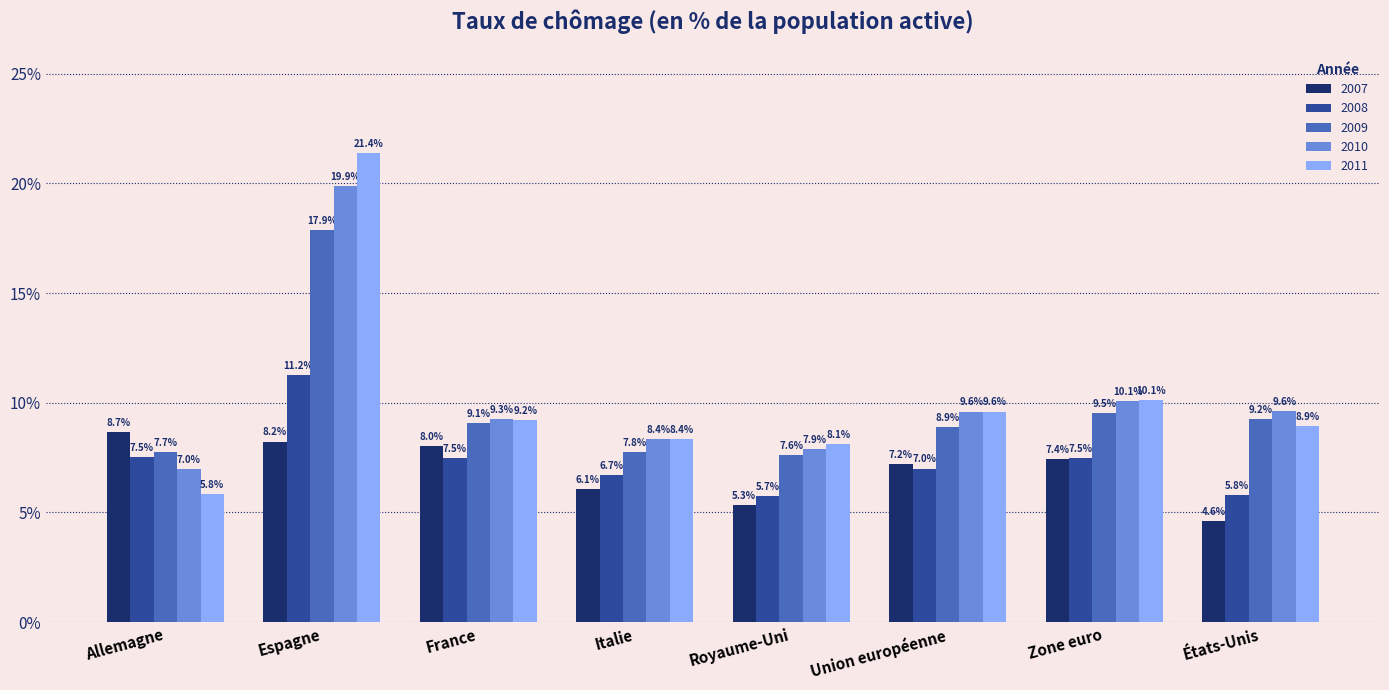

What is the total value across all series at Union européenne?

42.3